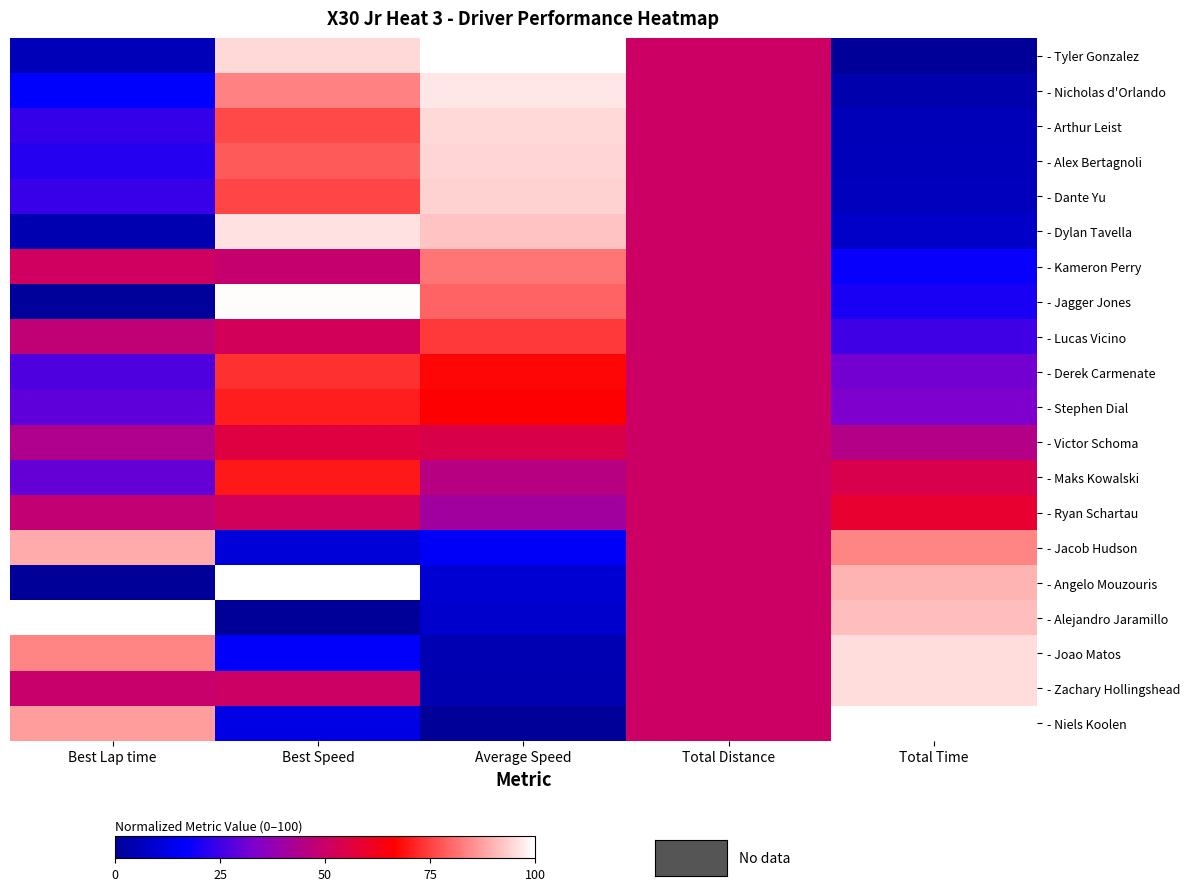

Reading left to right, extract all data points from this chart.

- Tyler Gonzalez: Best Lap time=0.1	Best Speed=0.9	Average Speed=1.0	Total Distance=0.5	Total Time=0.0
- Nicholas d'Orlando: Best Lap time=0.2	Best Speed=0.8	Average Speed=1.0	Total Distance=0.5	Total Time=0.0
- Arthur Leist: Best Lap time=0.2	Best Speed=0.8	Average Speed=0.9	Total Distance=0.5	Total Time=0.1
- Alex Bertagnoli: Best Lap time=0.2	Best Speed=0.8	Average Speed=0.9	Total Distance=0.5	Total Time=0.1
- Dante Yu: Best Lap time=0.2	Best Speed=0.8	Average Speed=0.9	Total Distance=0.5	Total Time=0.1
- Dylan Tavella: Best Lap time=0.0	Best Speed=1.0	Average Speed=0.9	Total Distance=0.5	Total Time=0.1
- Kameron Perry: Best Lap time=0.5	Best Speed=0.5	Average Speed=0.8	Total Distance=0.5	Total Time=0.2
- Jagger Jones: Best Lap time=0.0	Best Speed=1.0	Average Speed=0.8	Total Distance=0.5	Total Time=0.2
- Lucas Vicino: Best Lap time=0.5	Best Speed=0.5	Average Speed=0.7	Total Distance=0.5	Total Time=0.3
- Derek Carmenate: Best Lap time=0.3	Best Speed=0.7	Average Speed=0.7	Total Distance=0.5	Total Time=0.3
- Stephen Dial: Best Lap time=0.3	Best Speed=0.7	Average Speed=0.7	Total Distance=0.5	Total Time=0.3
- Victor Schoma: Best Lap time=0.4	Best Speed=0.6	Average Speed=0.5	Total Distance=0.5	Total Time=0.4
- Maks Kowalski: Best Lap time=0.3	Best Speed=0.7	Average Speed=0.5	Total Distance=0.5	Total Time=0.5
- Ryan Schartau: Best Lap time=0.5	Best Speed=0.5	Average Speed=0.4	Total Distance=0.5	Total Time=0.6
- Jacob Hudson: Best Lap time=0.9	Best Speed=0.1	Average Speed=0.2	Total Distance=0.5	Total Time=0.8
- Angelo Mouzouris: Best Lap time=0.0	Best Speed=1.0	Average Speed=0.1	Total Distance=0.5	Total Time=0.9
- Alejandro Jaramillo: Best Lap time=1.0	Best Speed=0.0	Average Speed=0.1	Total Distance=0.5	Total Time=0.9
- Joao Matos: Best Lap time=0.8	Best Speed=0.2	Average Speed=0.0	Total Distance=0.5	Total Time=1.0
- Zachary Hollingshead: Best Lap time=0.5	Best Speed=0.5	Average Speed=0.0	Total Distance=0.5	Total Time=1.0
- Niels Koolen: Best Lap time=0.9	Best Speed=0.1	Average Speed=0.0	Total Distance=0.5	Total Time=1.0